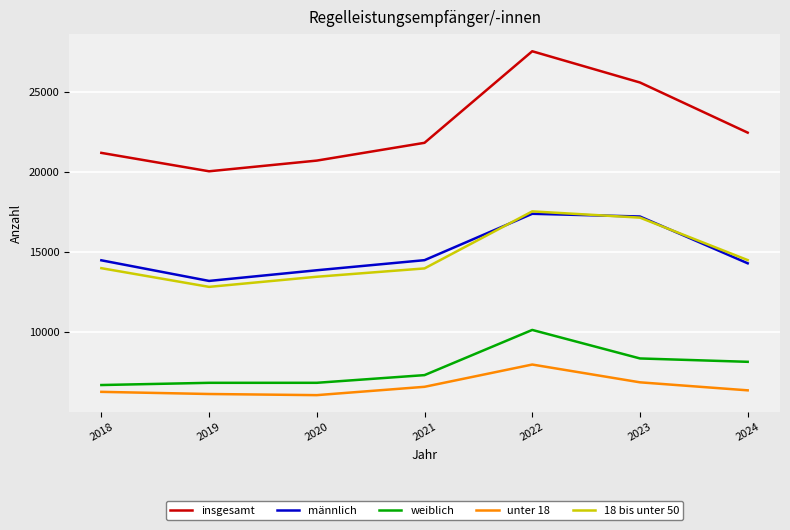

At 2021, list the series in order from smallest to largest.

unter 18, weiblich, 18 bis unter 50, männlich, insgesamt